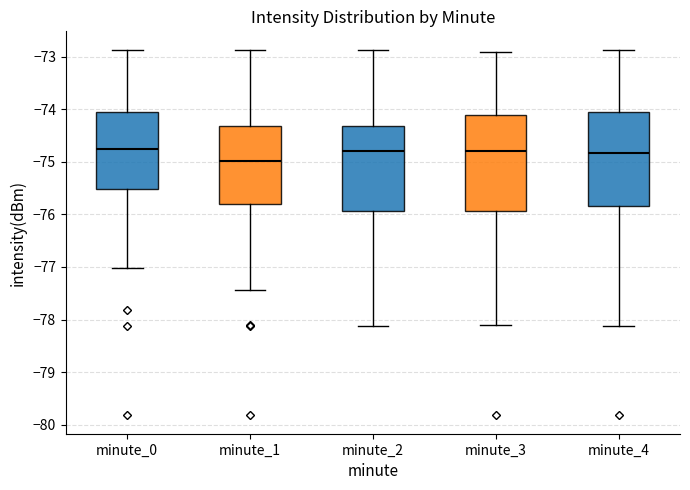

Reading left to right, transcribe this box plot: for each box, give where its median line is, the range the box spans, and where its two whiskers end, as read against the y-axis. The values are not printed on the chart, so give them approximately, as read against the axis.

minute_0: median -74.8, box -75.5 to -74.1, whiskers -77.0 to -72.9
minute_1: median -75.0, box -75.8 to -74.3, whiskers -77.4 to -72.9
minute_2: median -74.8, box -75.9 to -74.3, whiskers -78.1 to -72.9
minute_3: median -74.8, box -75.9 to -74.1, whiskers -78.1 to -72.9
minute_4: median -74.8, box -75.8 to -74.0, whiskers -78.1 to -72.9